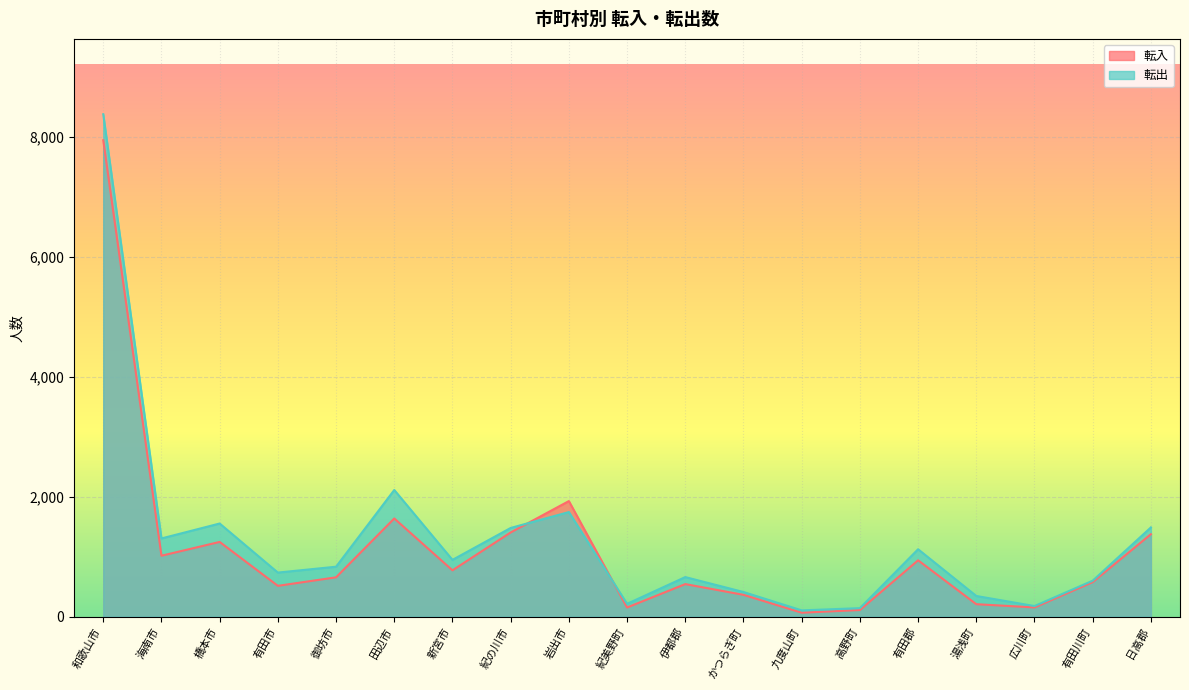

True or false: 転入 has a value of 53 at 高野町.

False